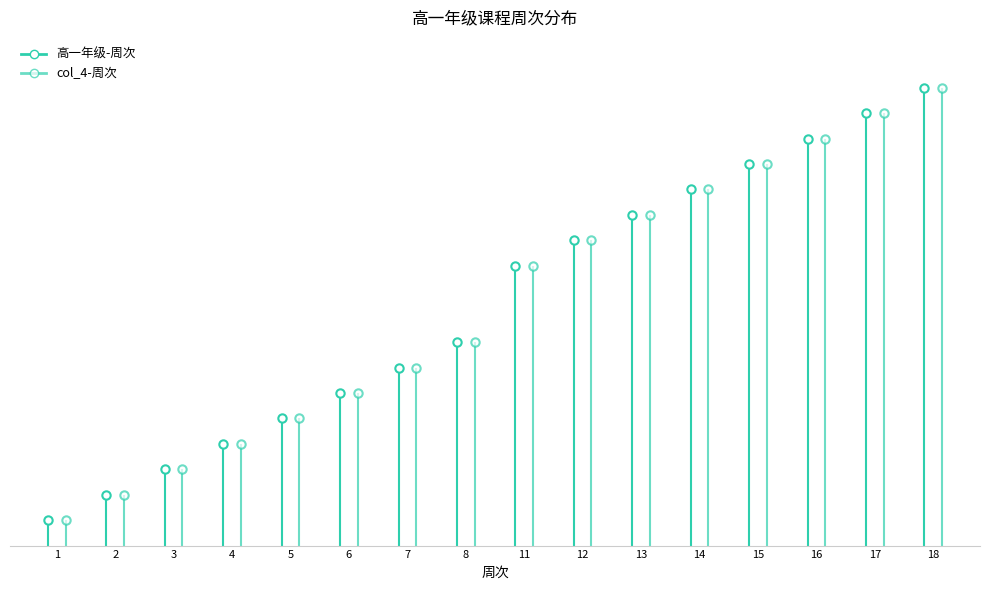

Rank the series by their maximum value, from highest to lowest.

高一年级-周次, col_4-周次